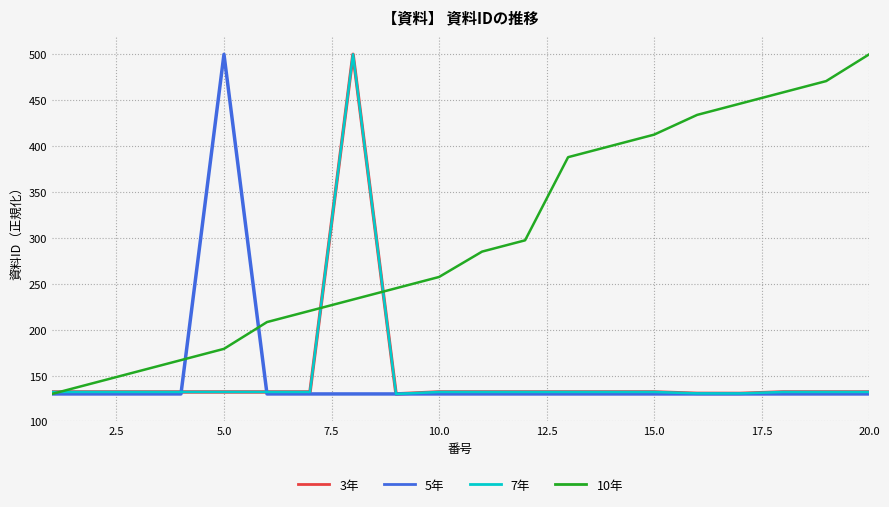

How many interior local valleys does the 7年 series have?

2